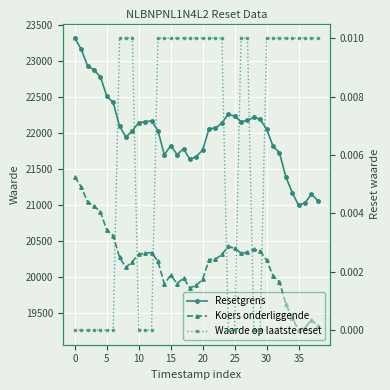

What is the average value of the Resetgrens series?

22016.1